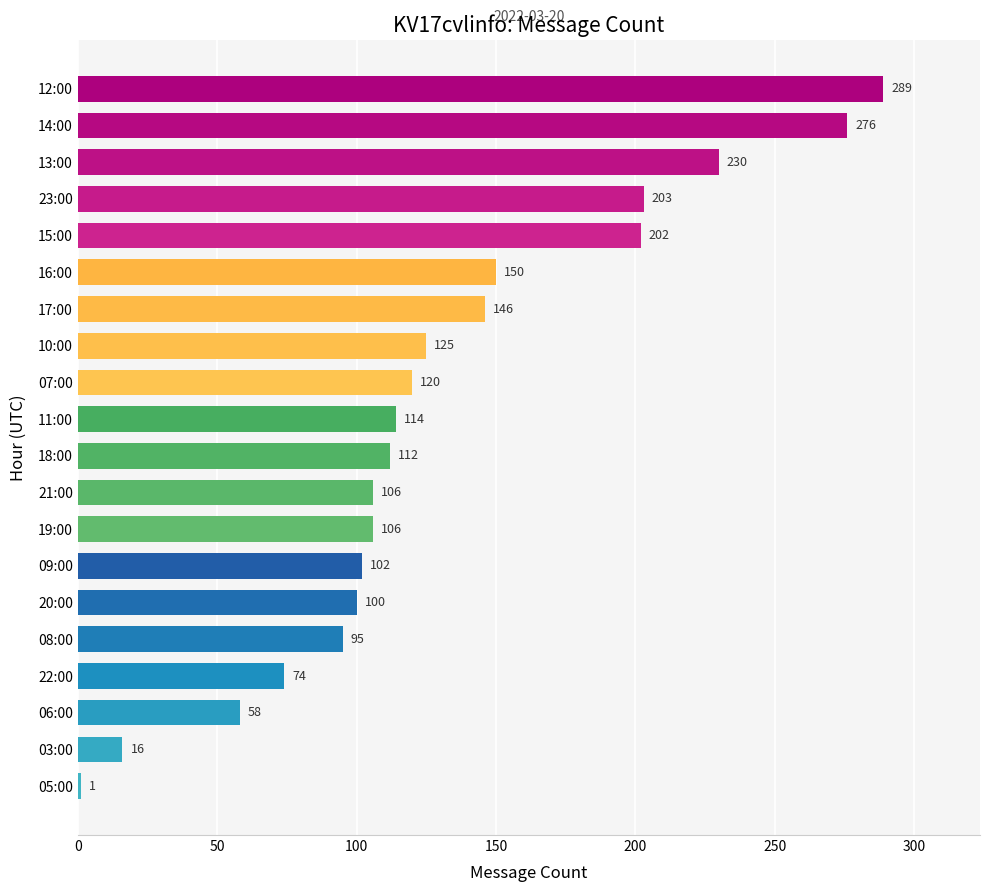

How many values are below 114?

10